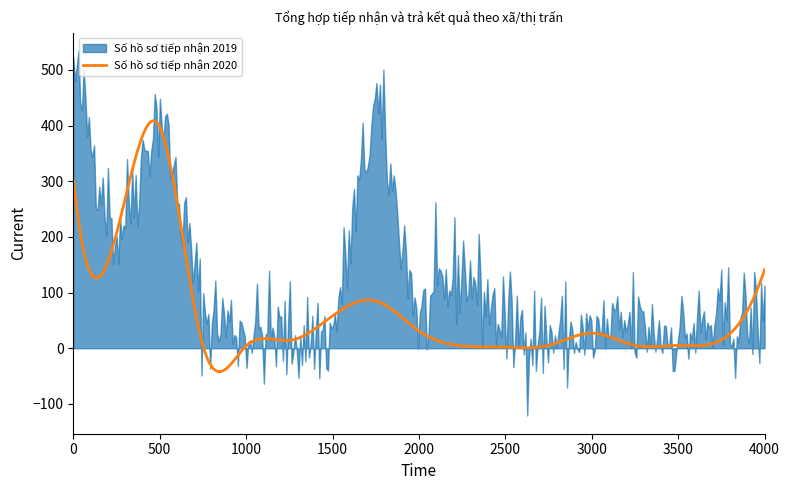

Does the chart have visible grid lines?

No